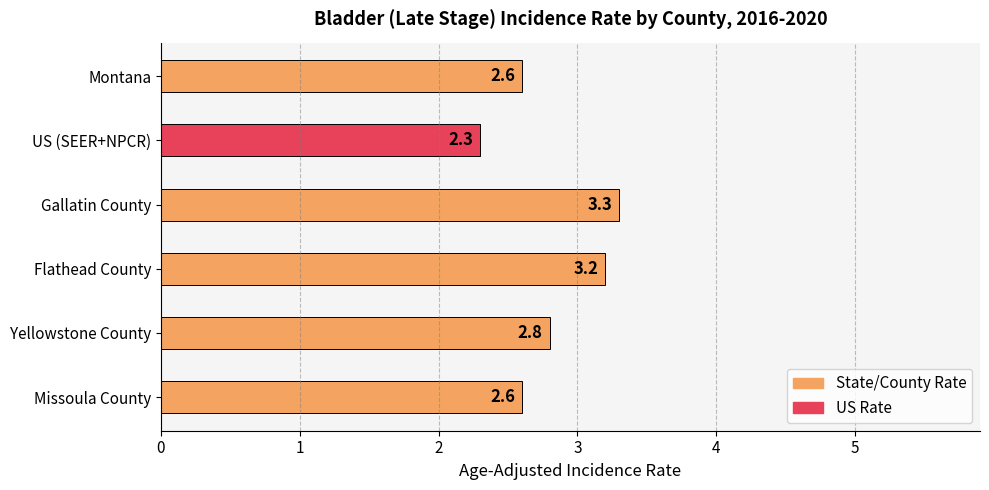

What is the label of the 1st bar from the top?

Montana